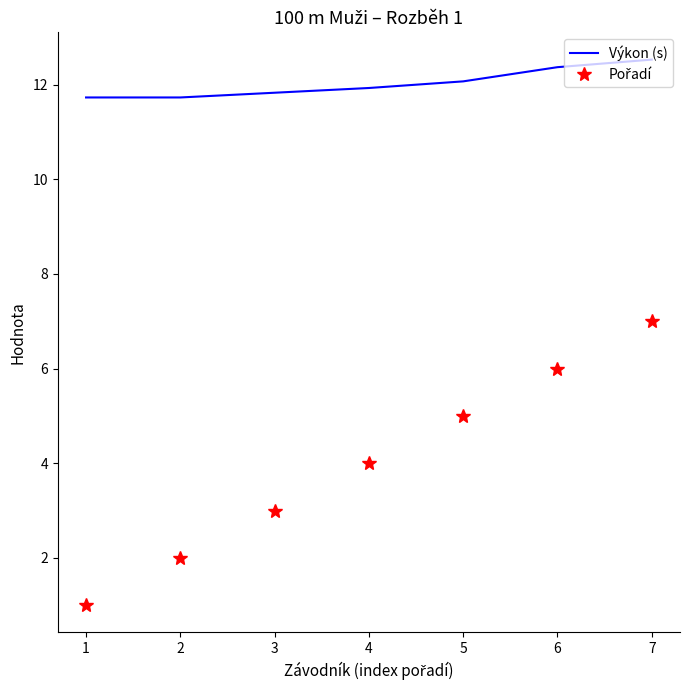

What is the maximum value for Výkon (s)?

12.5